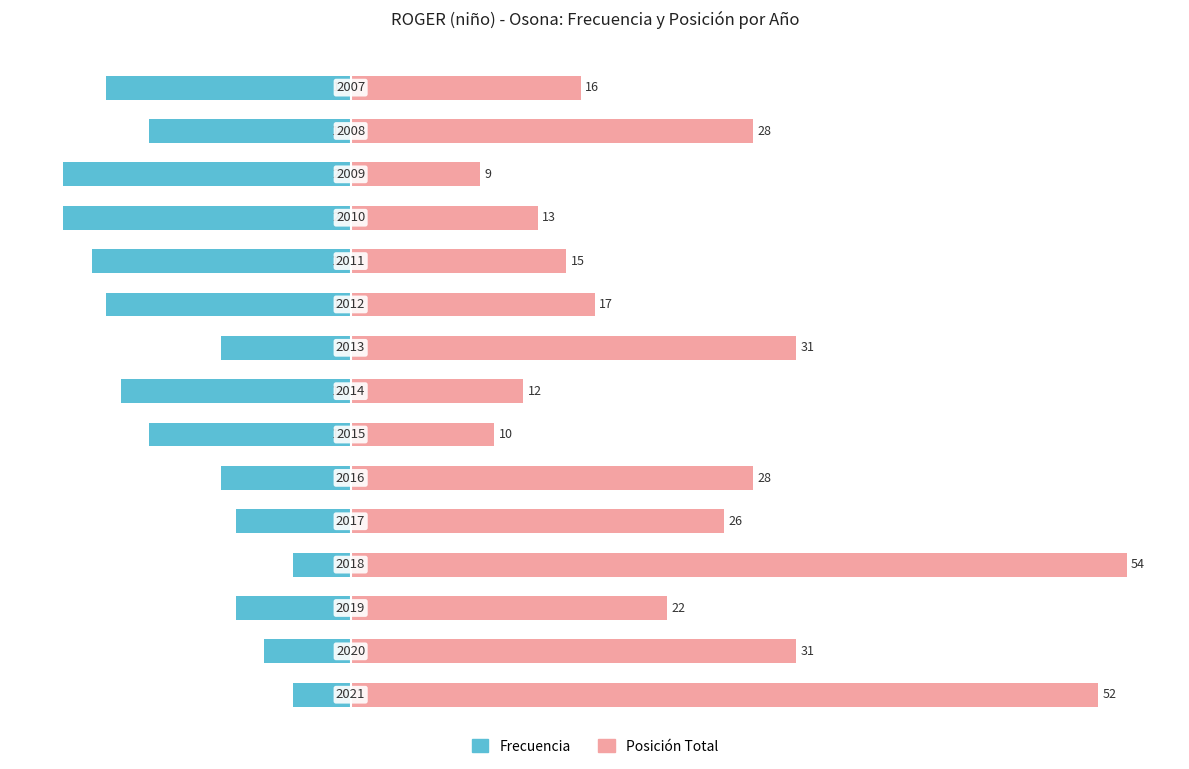

What is the maximum value shown in the chart?

54